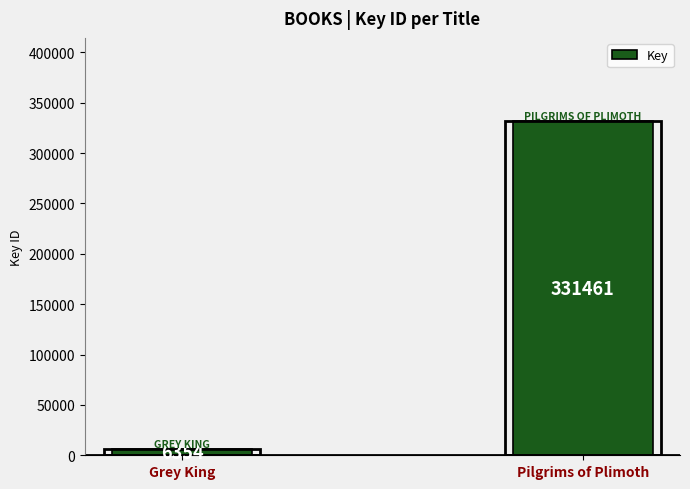

How many values are between 6354 and 331461?

2